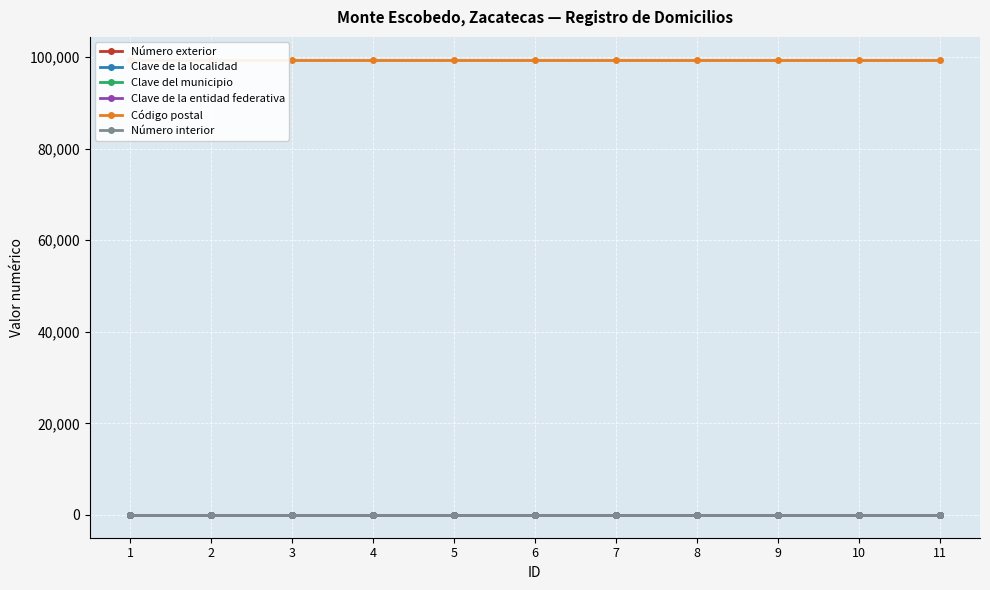

What is the sum of the Clave de la localidad values at 9 and 3?

2